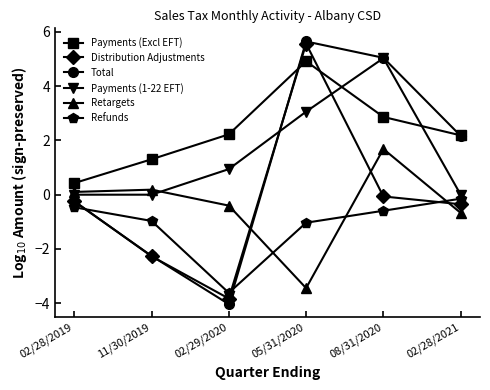

At which label does Total first exceed 2?

05/31/2020